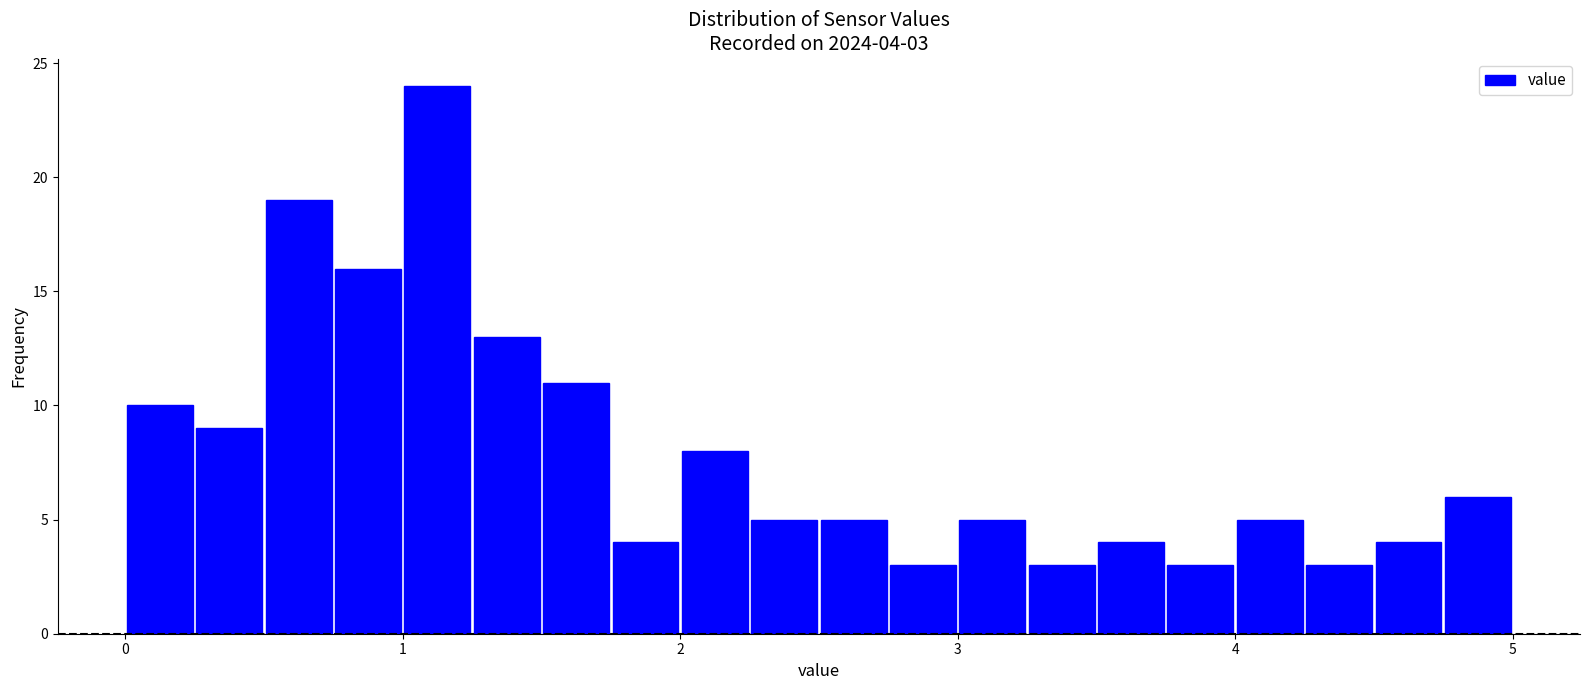

Around what value on the x-axis is the tallest bar? Give the approximate position of its centre, as read against the axis.

1.1